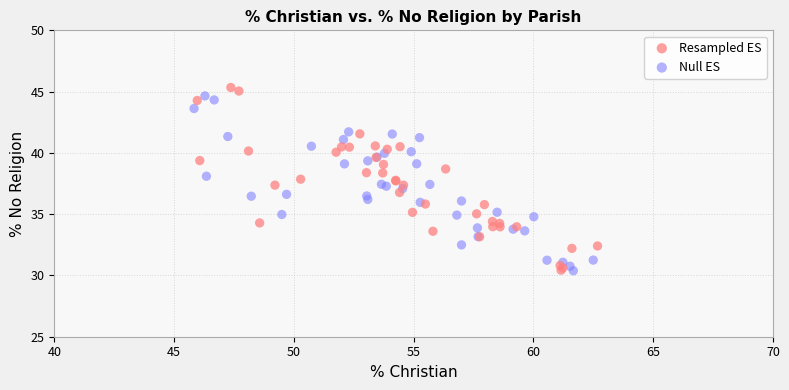

Which series reaches the maximum Y coordinate?

Resampled ES